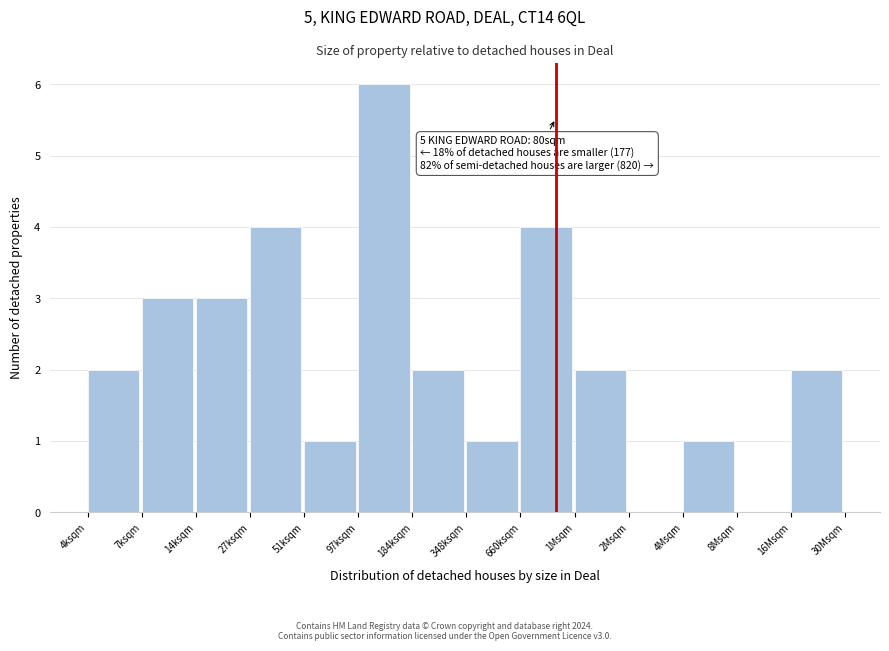

Reading right to left, list all the values displayed in this chart.

16Msqm=2	8Msqm=0	4Msqm=1	2Msqm=0	1Msqm=2	660ksqm=4	348ksqm=1	184ksqm=2	97ksqm=6	51ksqm=1	27ksqm=4	14ksqm=3	7ksqm=3	4ksqm=2